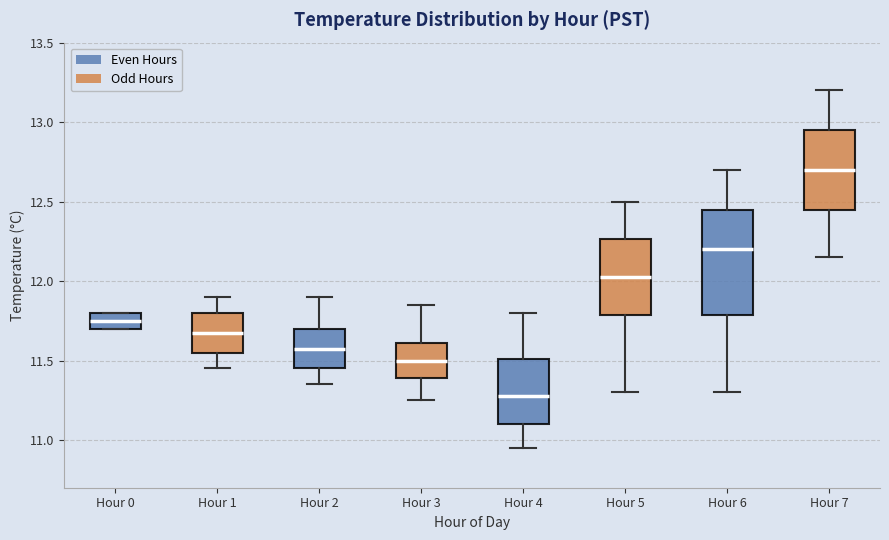

Reading left to right, transcribe this box plot: for each box, give where its median line is, the range the box spans, and where its two whiskers end, as read against the y-axis. The values are not printed on the chart, so give them approximately, as read against the axis.

Hour 0: median 11.75, box 11.70 to 11.80, whiskers 11.70 to 11.80
Hour 1: median 11.70, box 11.55 to 11.80, whiskers 11.45 to 11.90
Hour 2: median 11.60, box 11.45 to 11.70, whiskers 11.35 to 11.90
Hour 3: median 11.50, box 11.40 to 11.60, whiskers 11.25 to 11.85
Hour 4: median 11.30, box 11.10 to 11.50, whiskers 10.95 to 11.80
Hour 5: median 12.05, box 11.80 to 12.25, whiskers 11.30 to 12.50
Hour 6: median 12.20, box 11.80 to 12.45, whiskers 11.30 to 12.70
Hour 7: median 12.70, box 12.45 to 12.95, whiskers 12.15 to 13.20